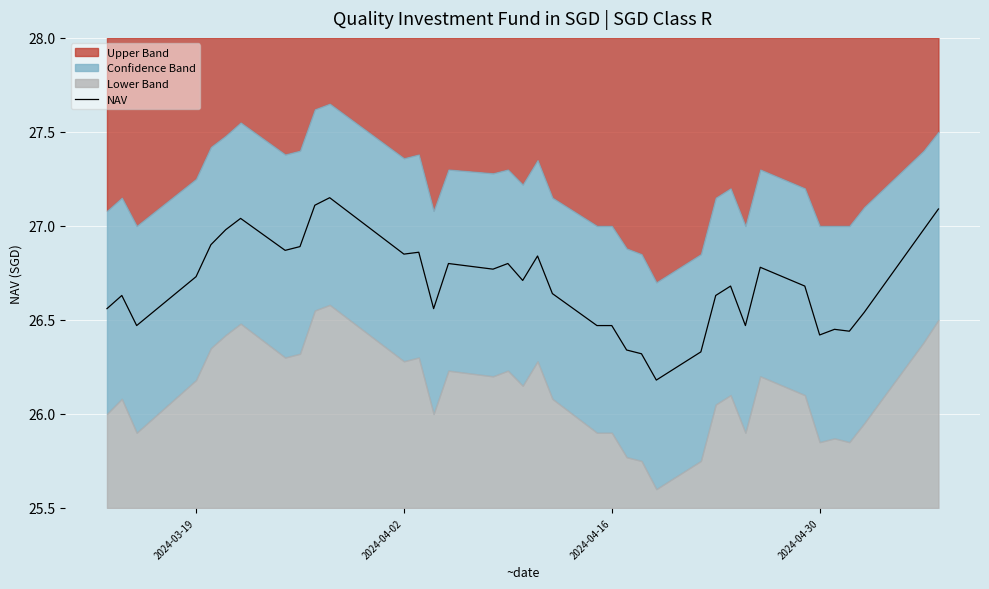

The chart shows a value of 6.2 at 29. True or false?

False